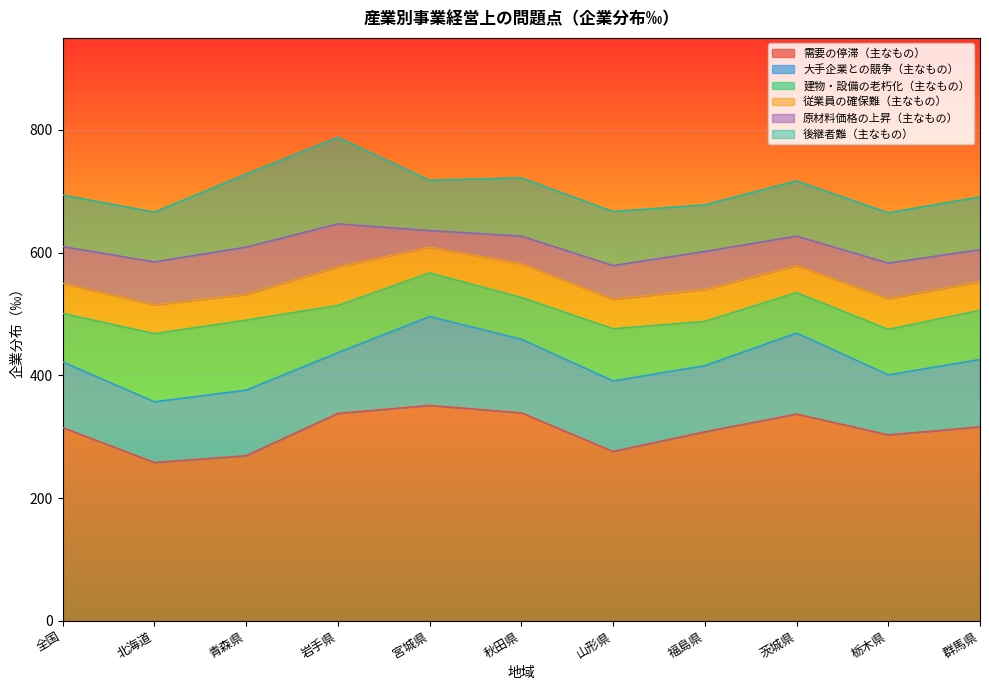

What is the label of the 10th point from the right?

北海道